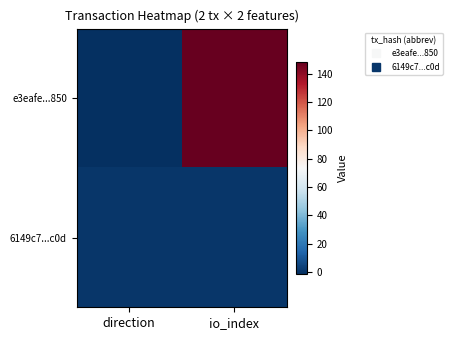

Which series changed the most between direction and io_index?

e3eafe...850